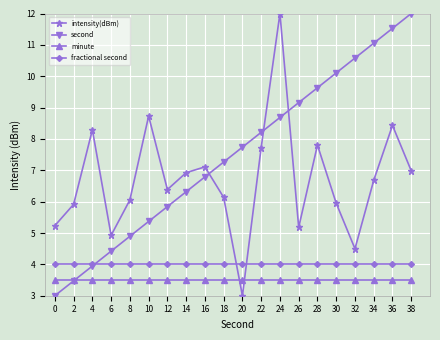

Is this an area chart (filled region under the line)?

No